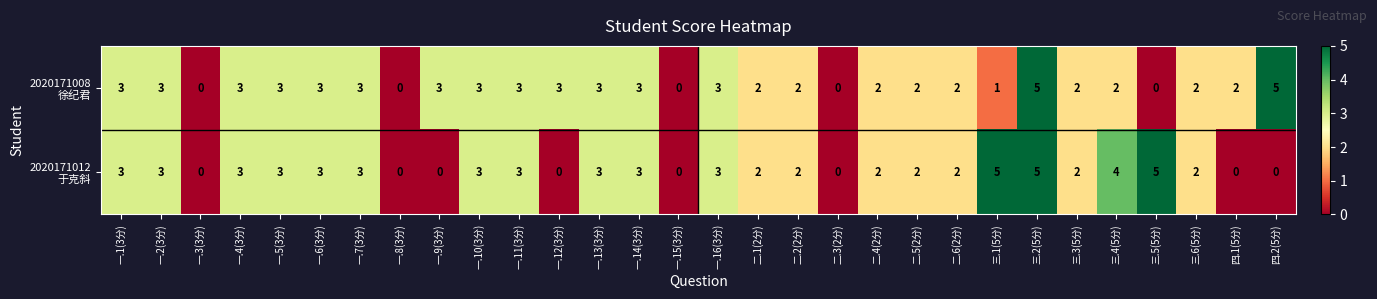

Count the number of data series in this chart.

2